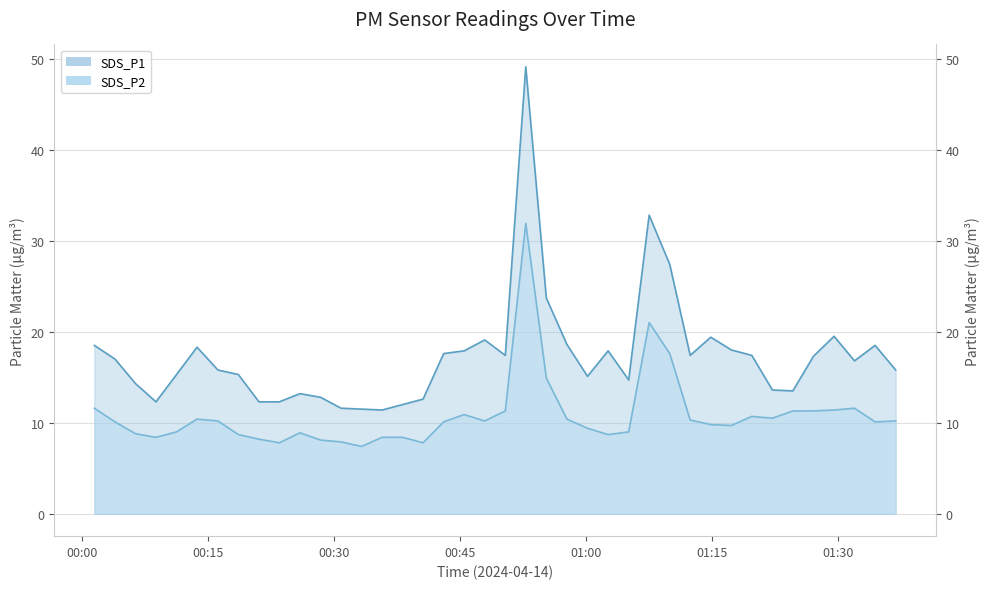

At how many categories does at least one series exceed 28?

2